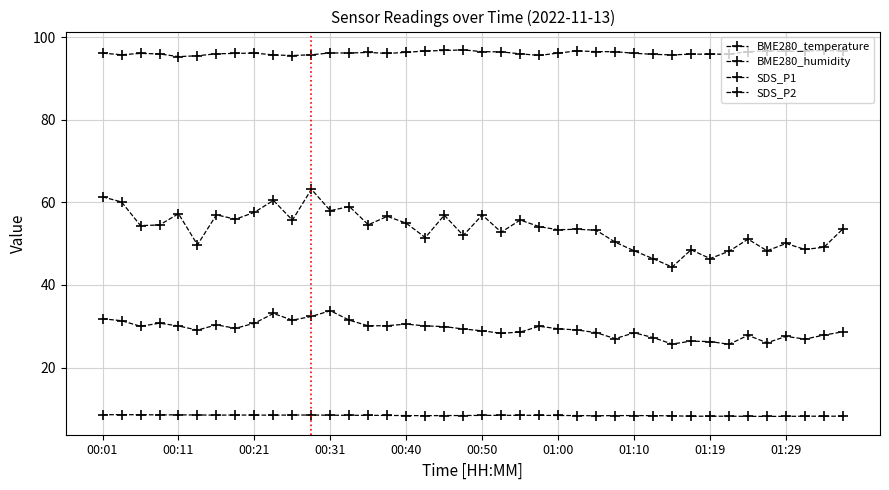

How many interior local peaks does the SDS_P2 series have?

10